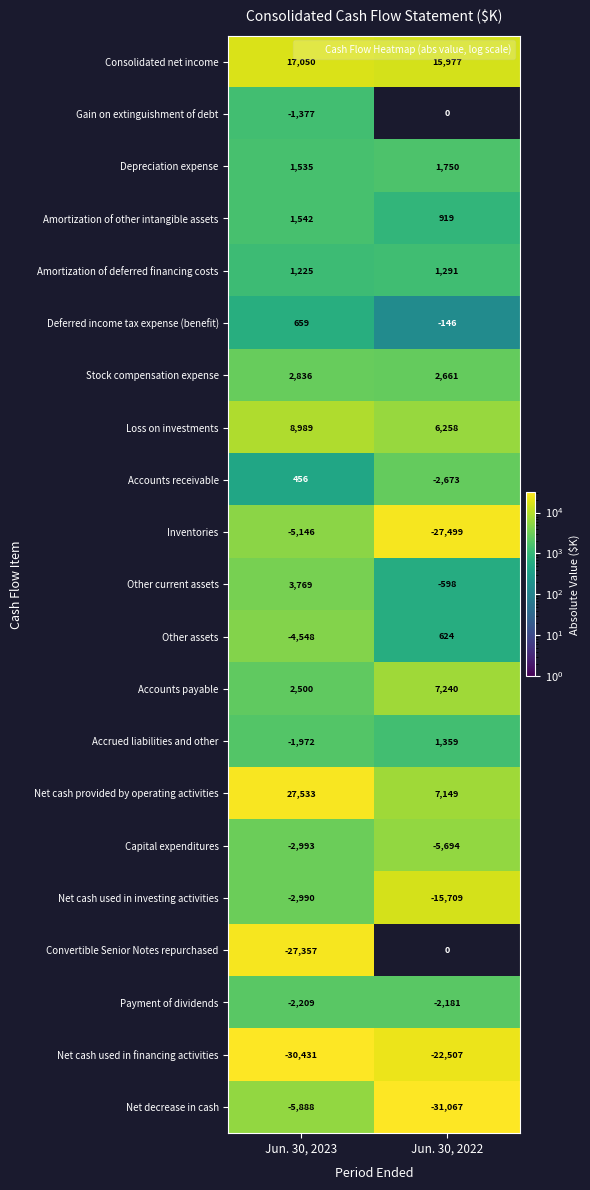

At how many categories does at least one series exceed 28878?

2